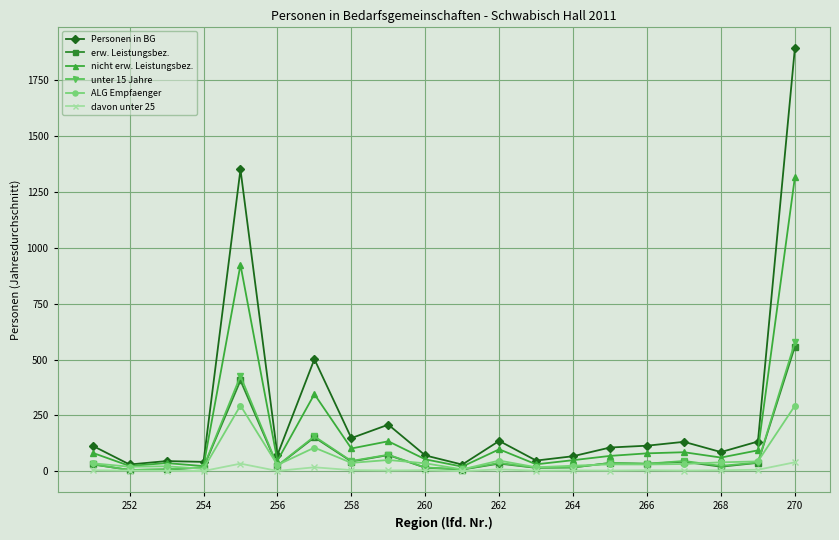

What is the value of the Personen in BG point at the 18th from the left?

86.3